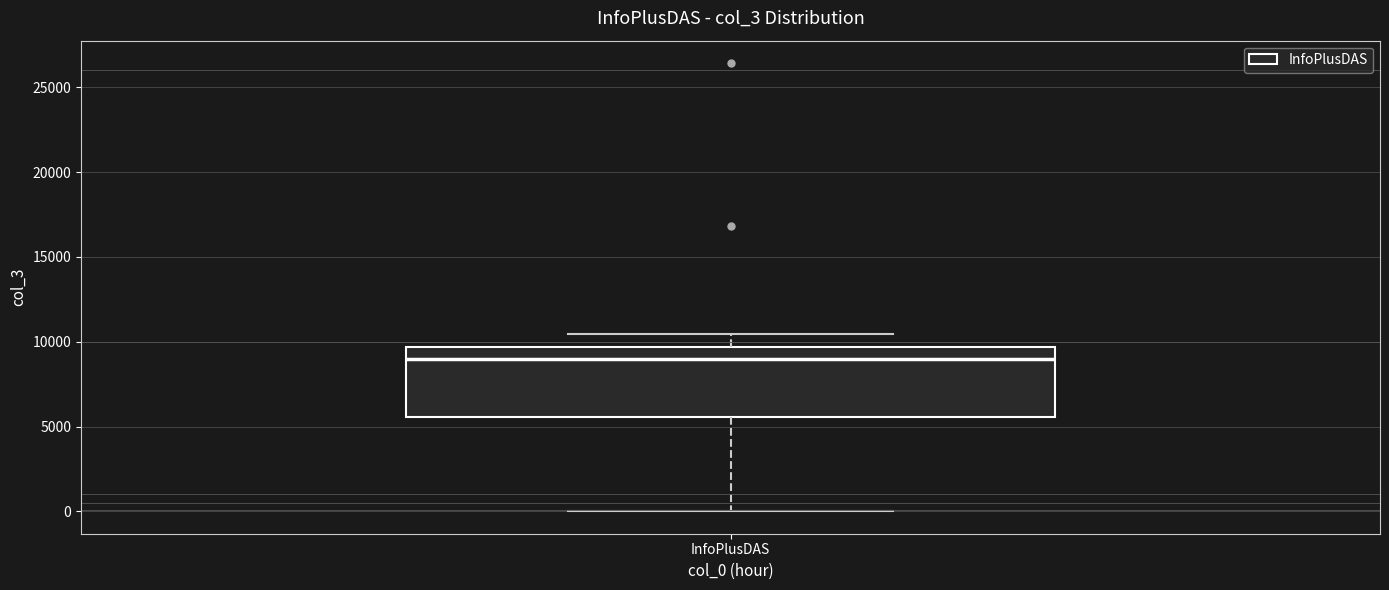

Where is the lower edge of the box for InfoPlusDAS on the y-axis? The values are not printed on the chart, so give them approximately, as read against the axis.

5500